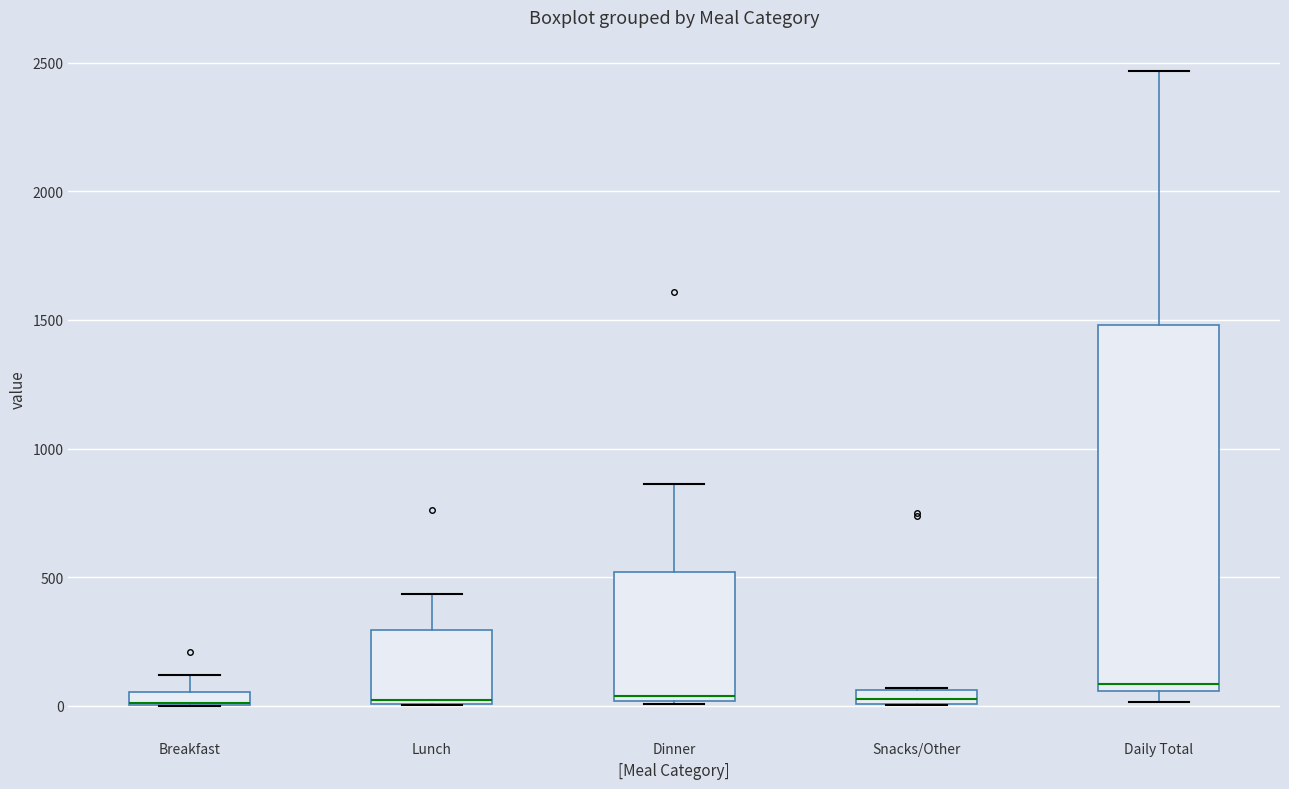

Which box is the tallest, from its lower edge to its upper edge?

Daily Total